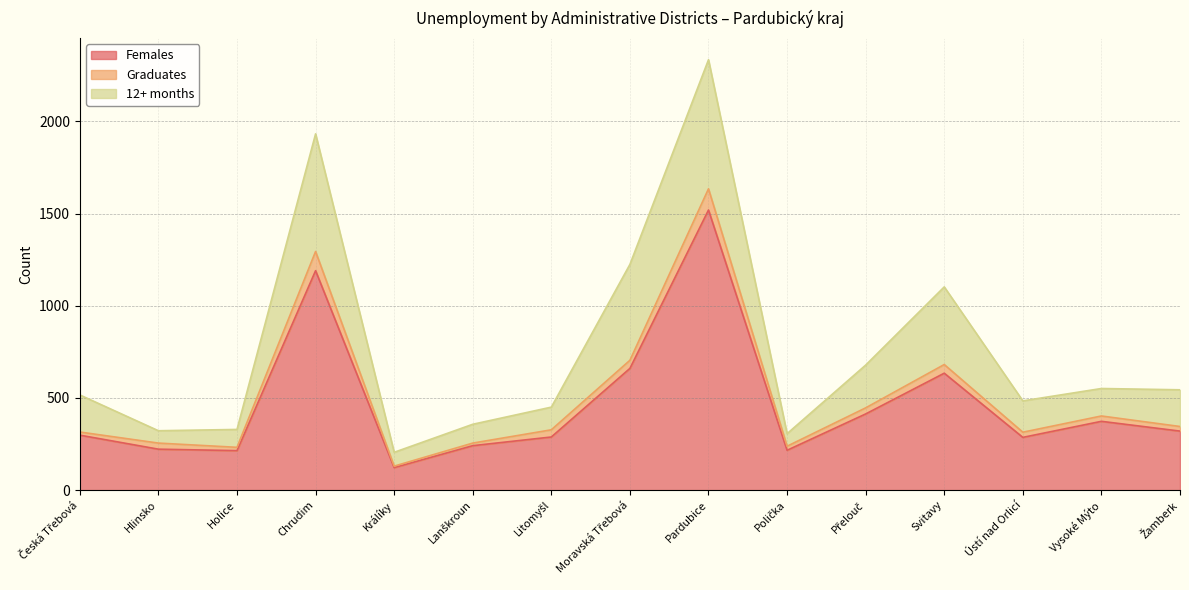

What is the total value across all series at Holice?

329